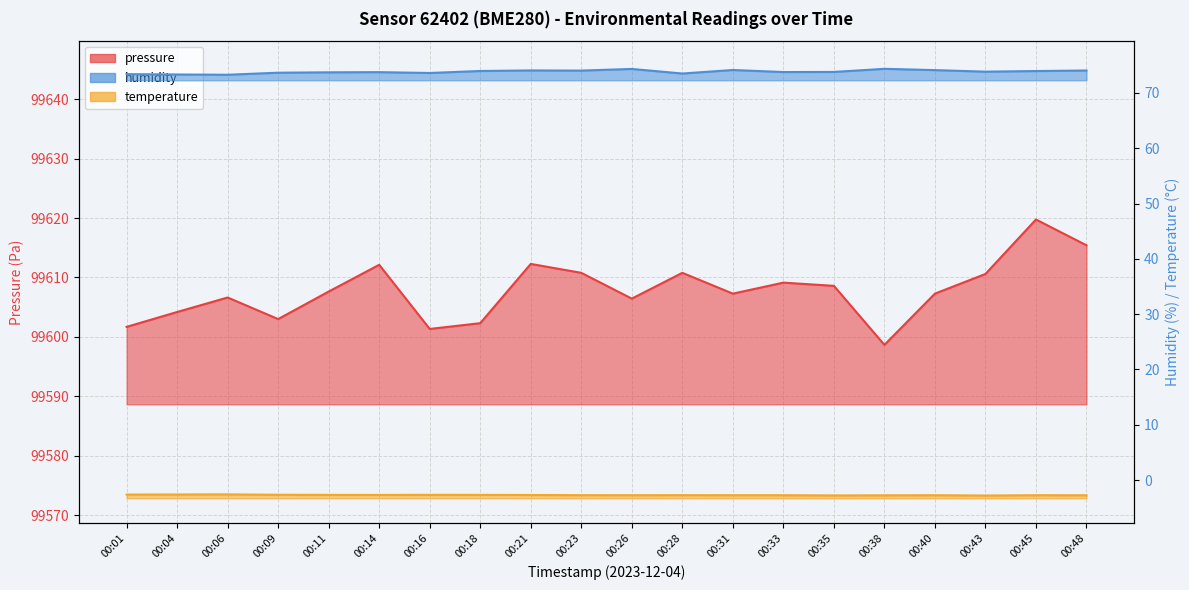

True or false: humidity has more than 1 points higher than both neighbors.

True